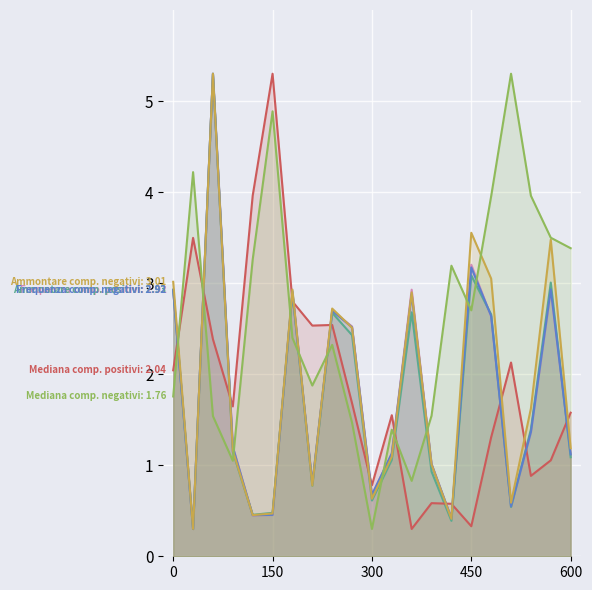

What is the spread (max minus min) of values at 13?

1.0